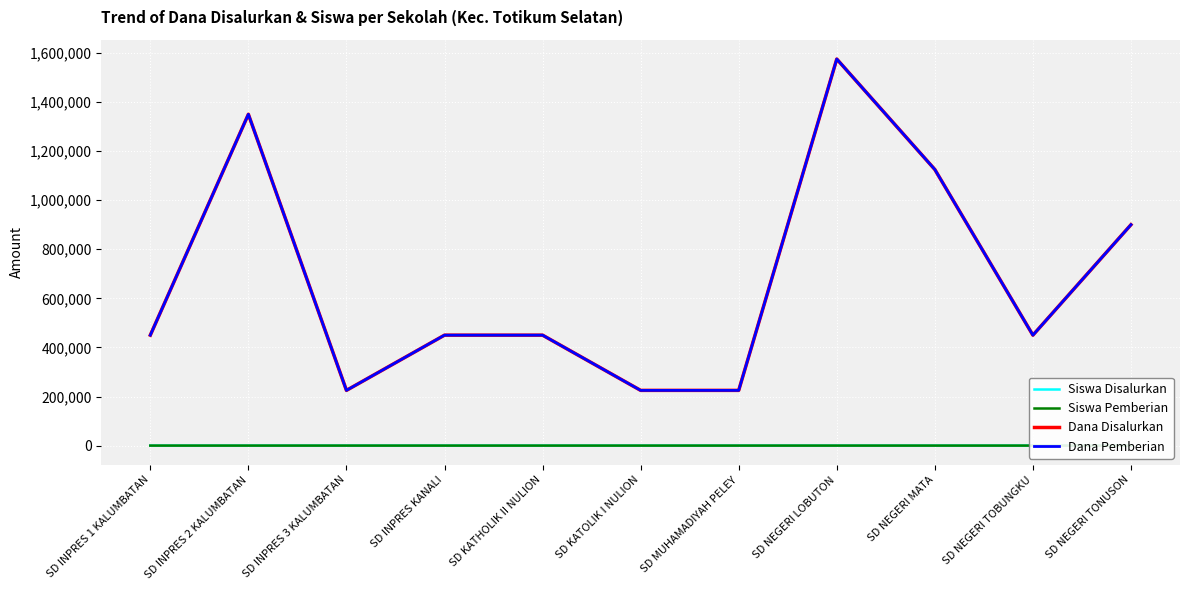

At which category does Siswa Pemberian reach its first local peak?

SD INPRES 2 KALUMBATAN